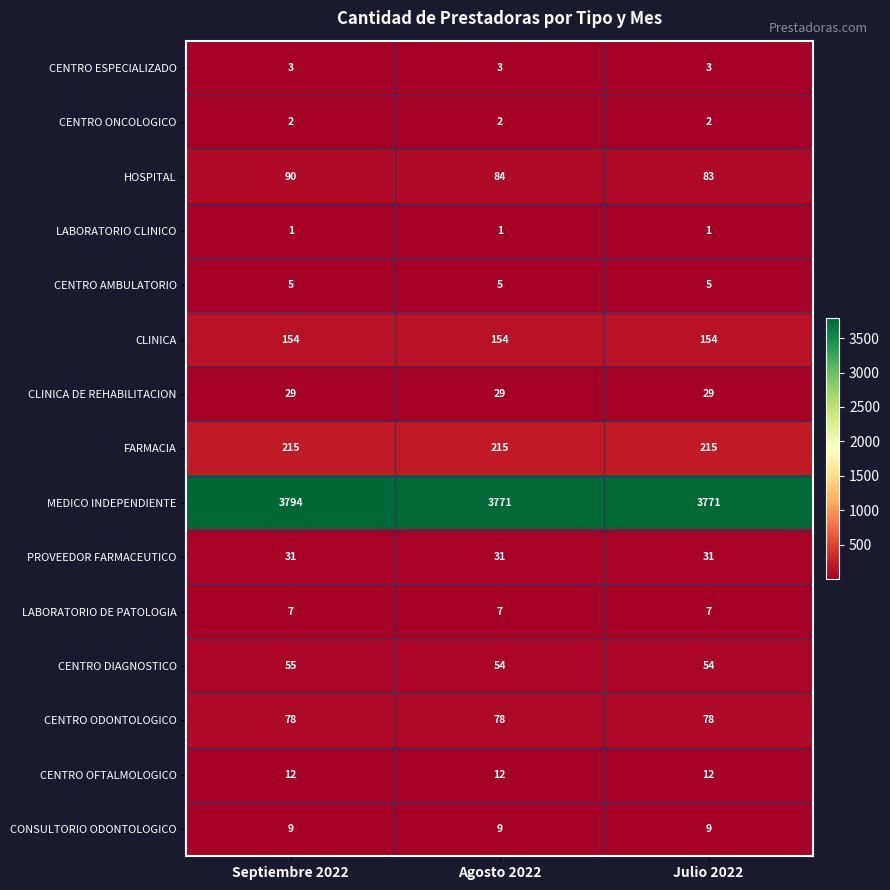

At how many categories does at least one series exceed 2106?

3